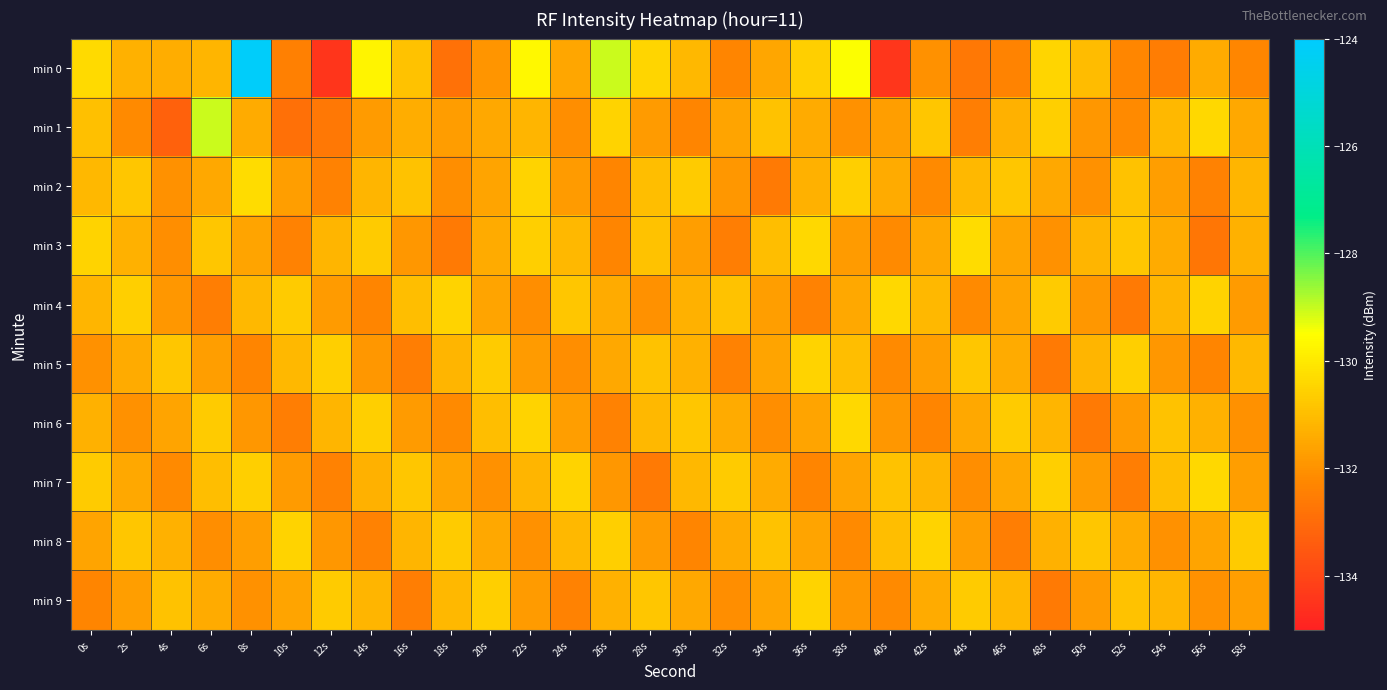

Which series changed the most between 6s and 36s?

min 1